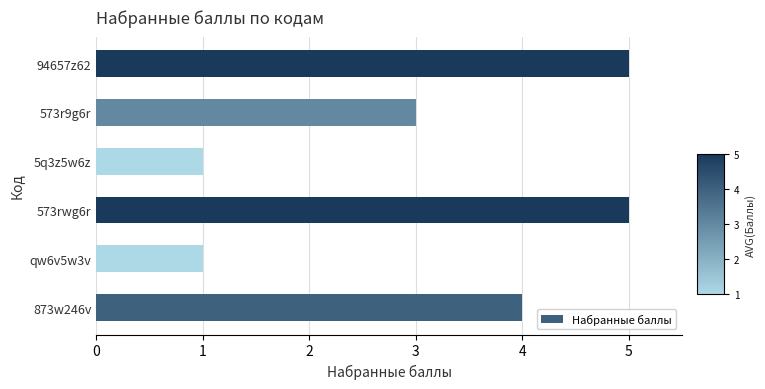

What is the maximum value shown in the chart?

5